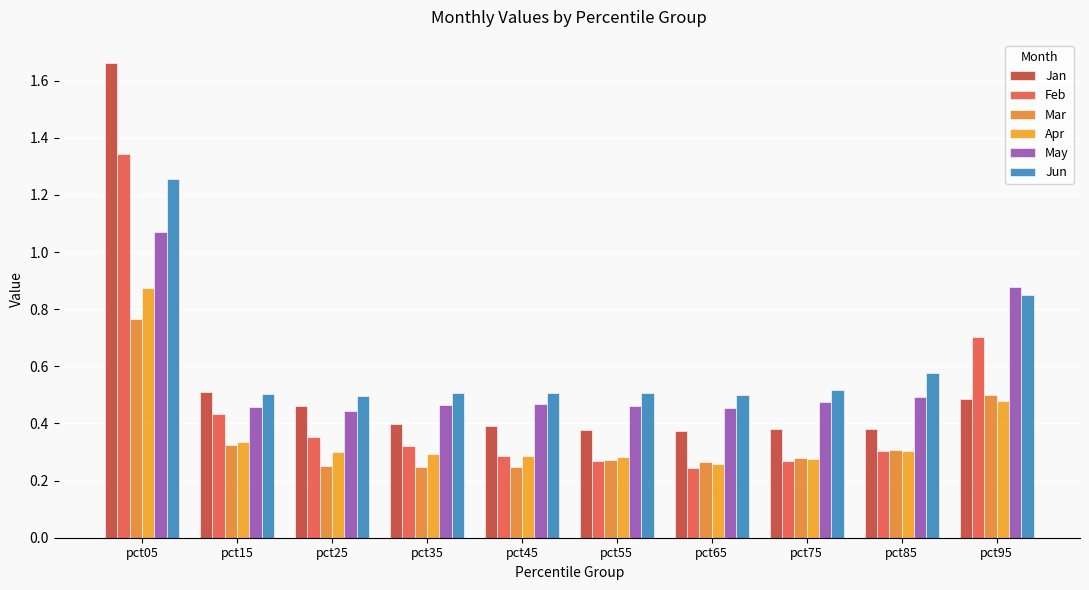

What is the spread (max minus min) of values at pct05?

0.9